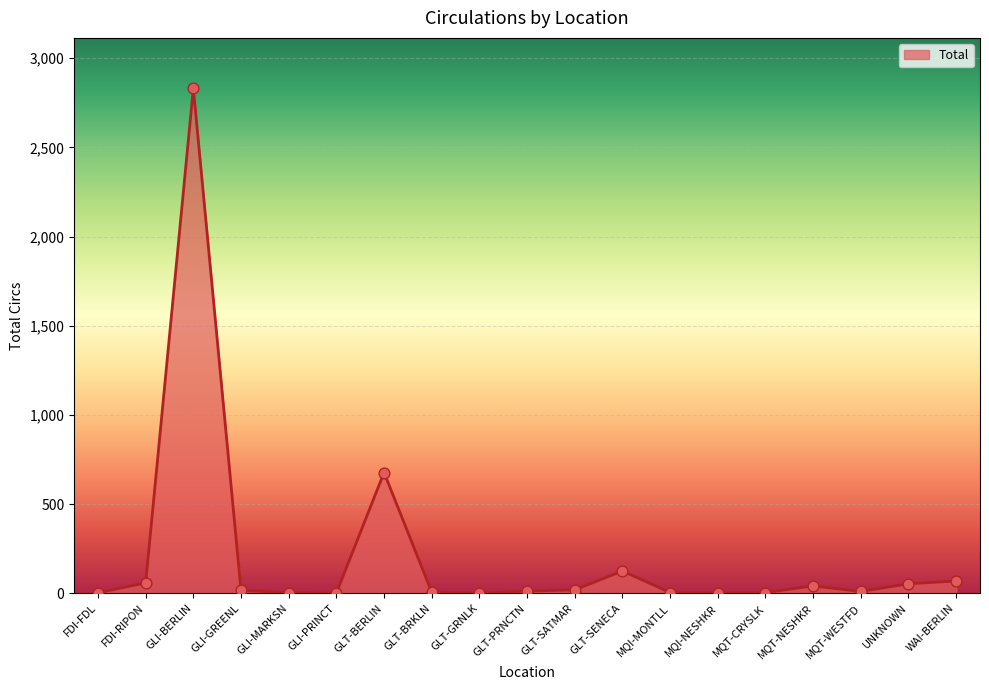

Approximately how many times larger is the value at UNKNOWN compared to MQT-WESTFD?

5.3